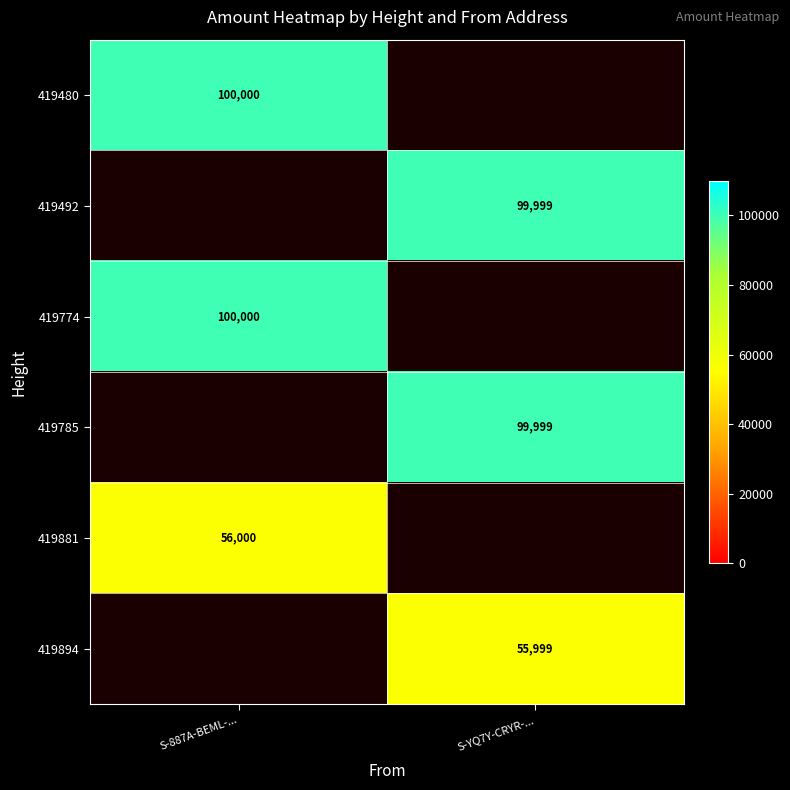

The value of 419785 at S-YQ7Y-CRYR-... is 99999. True or false?

True